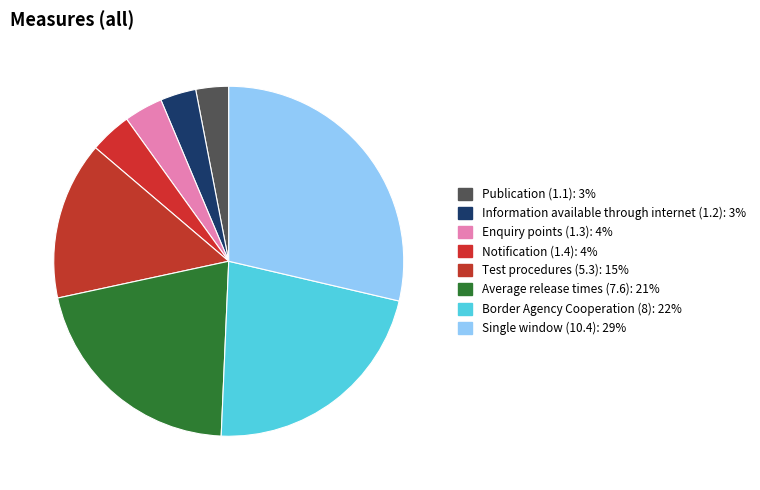

How many segments does this pie chart have?

8